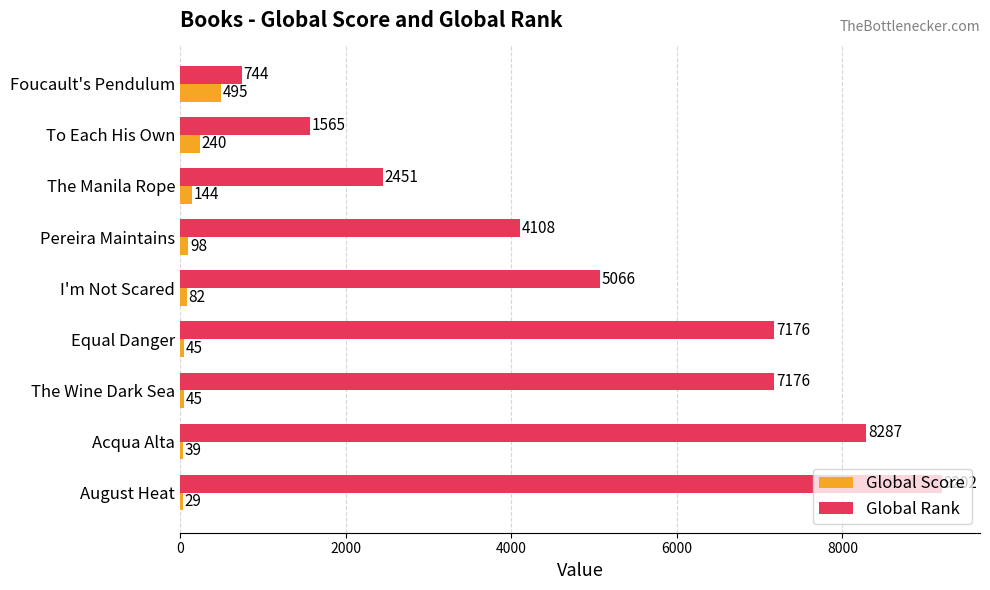

Count the Global Rank values in the range 2451 to 7176.

5